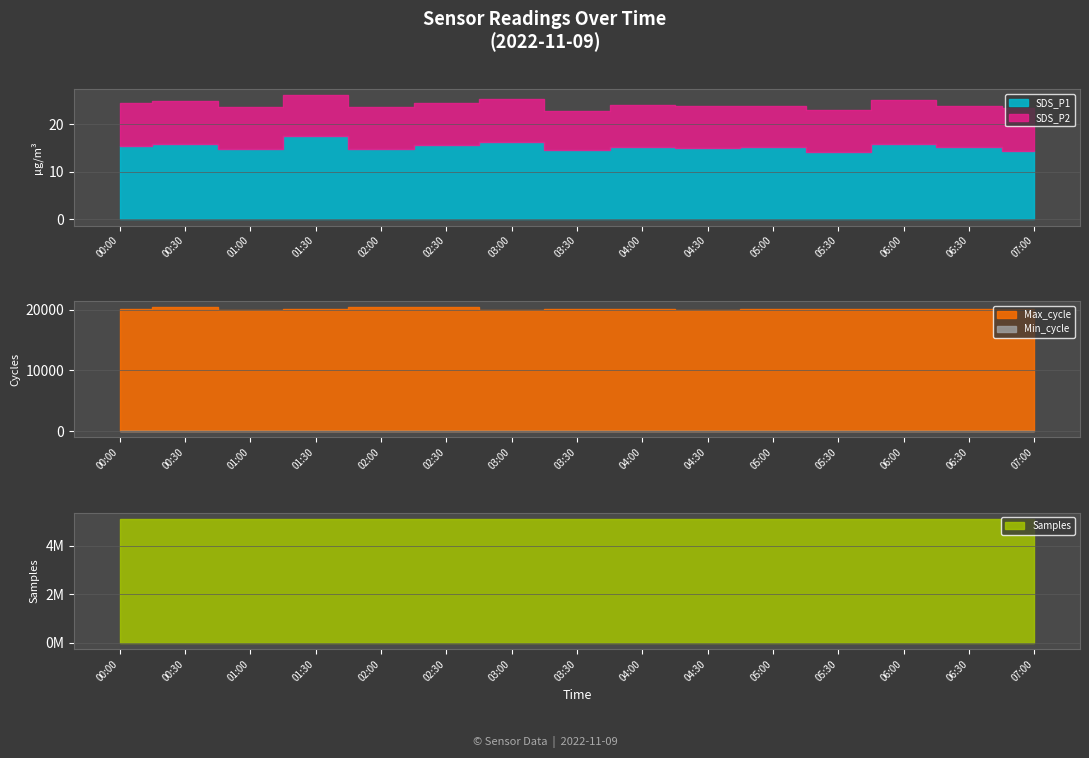

What are all the series names shown in the legend?

SDS_P1, SDS_P2, Min_cycle, Max_cycle, Samples